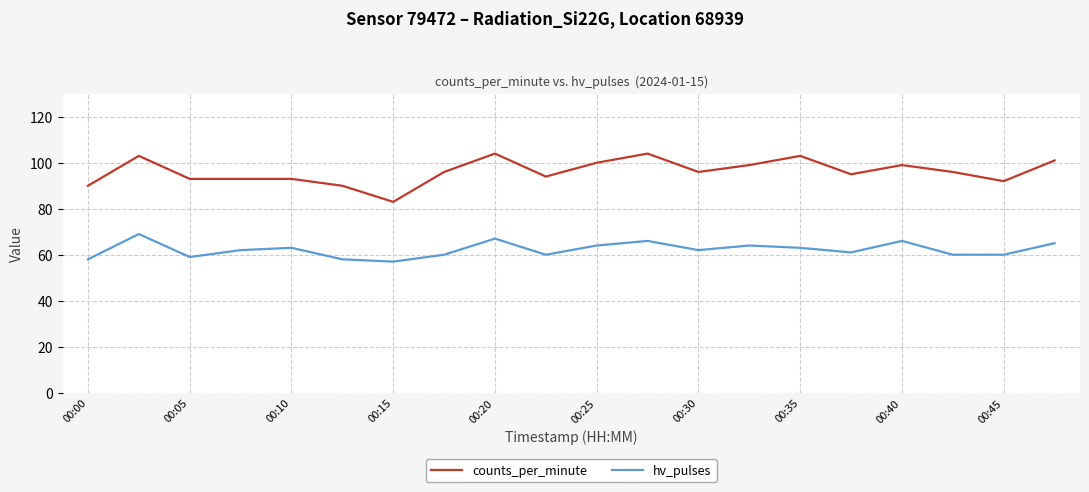

Which series has the largest total across all categories?

counts_per_minute